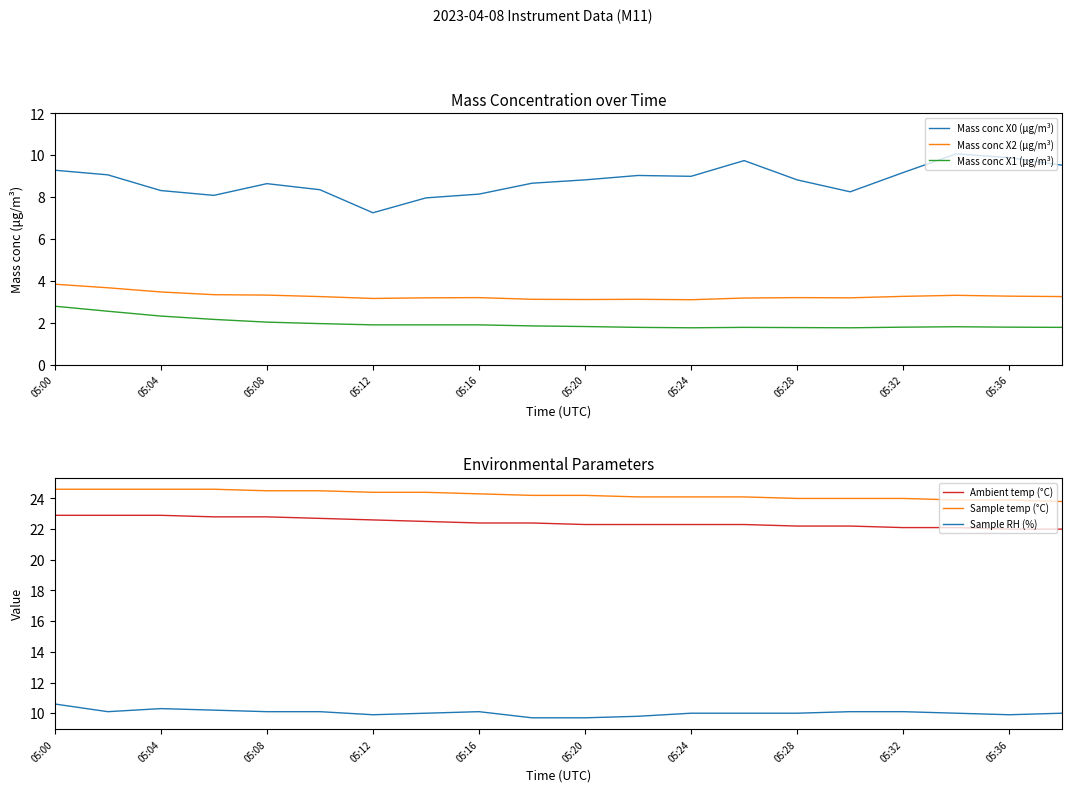

How many interior local peaks does the Mass conc X2 (μg/m³) series have?

4